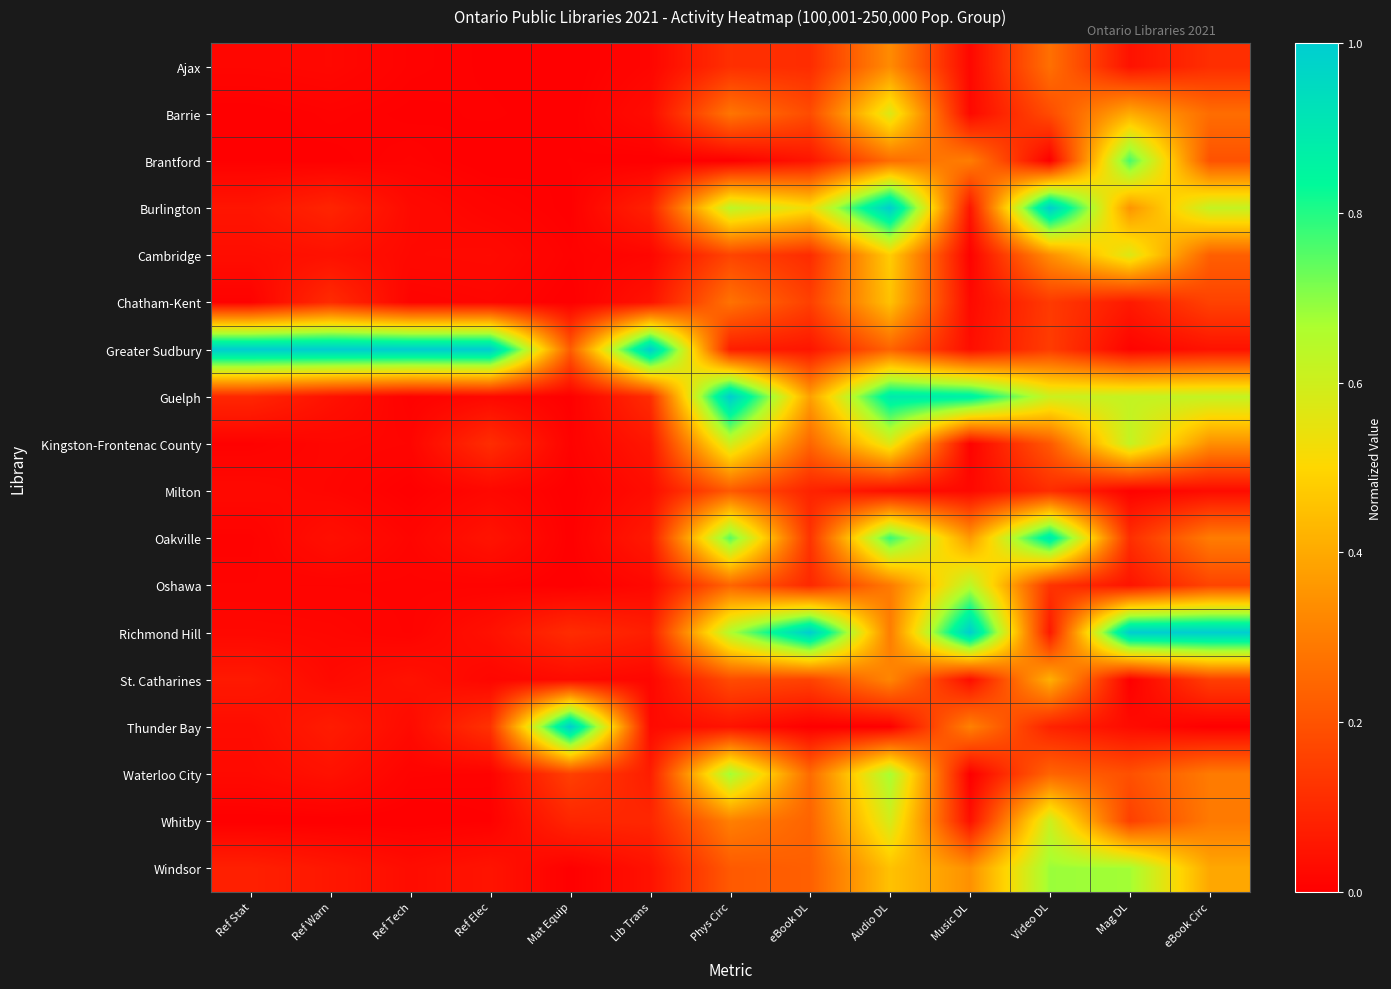

What is the total value across all series at Lib Trans?

1.8